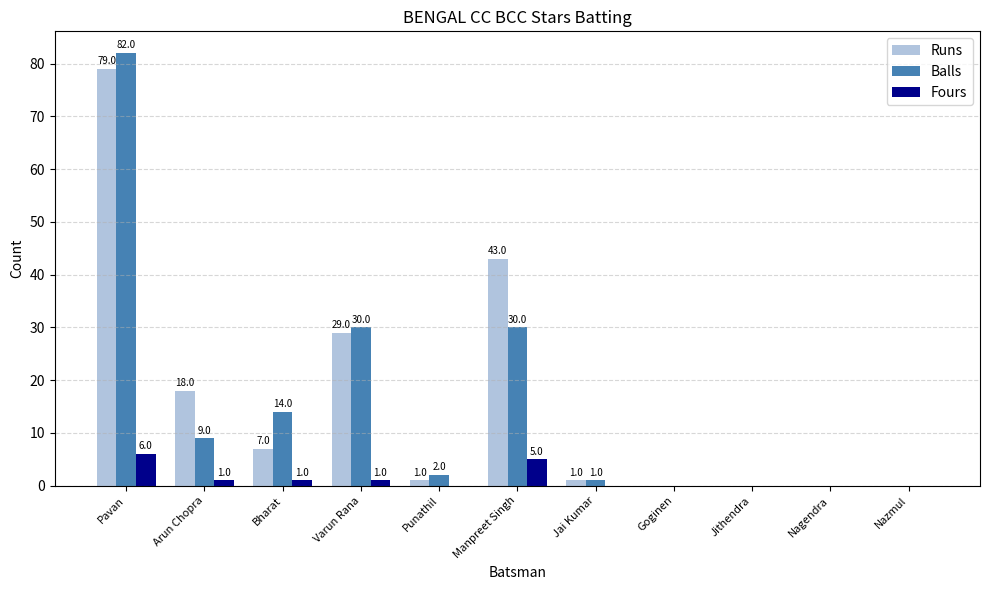

Count the number of categories in the chart.

11